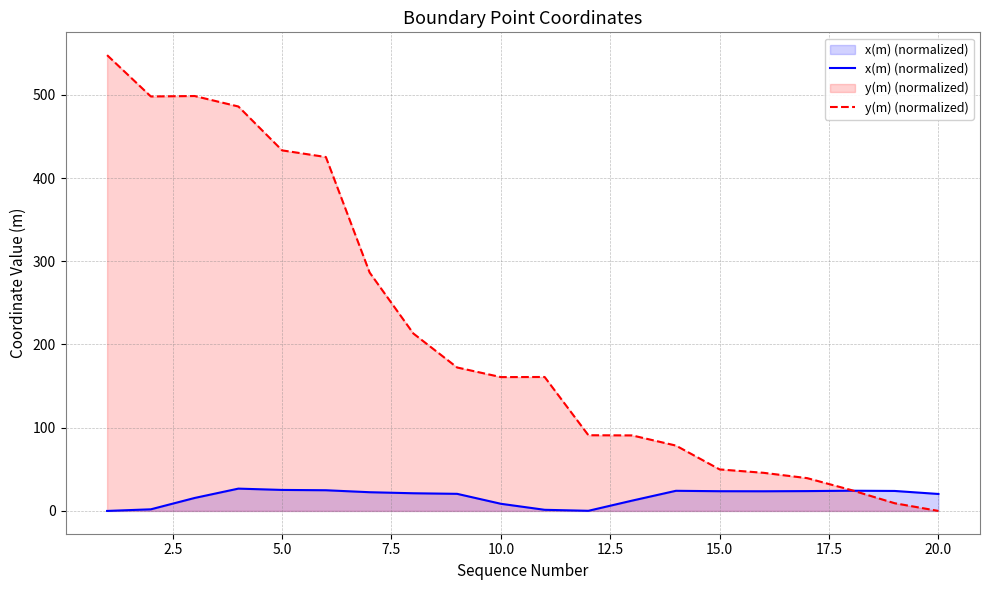

Which series has the largest total across all categories?

y(m) (normalized)